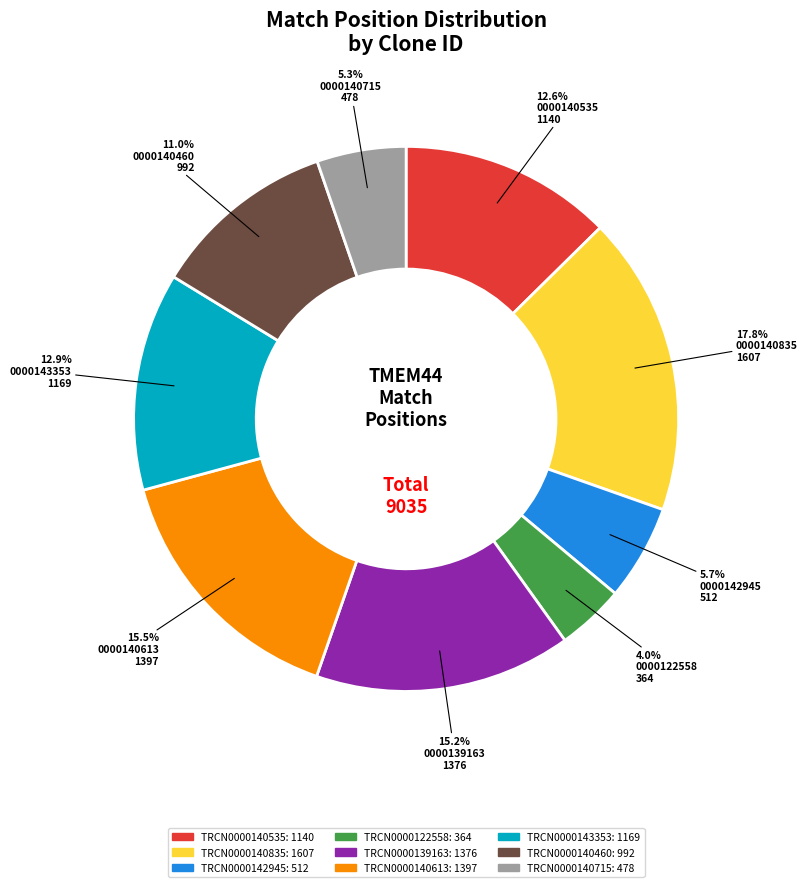

Which has a higher value, TRCN0000140535 or TRCN0000142945?

TRCN0000140535